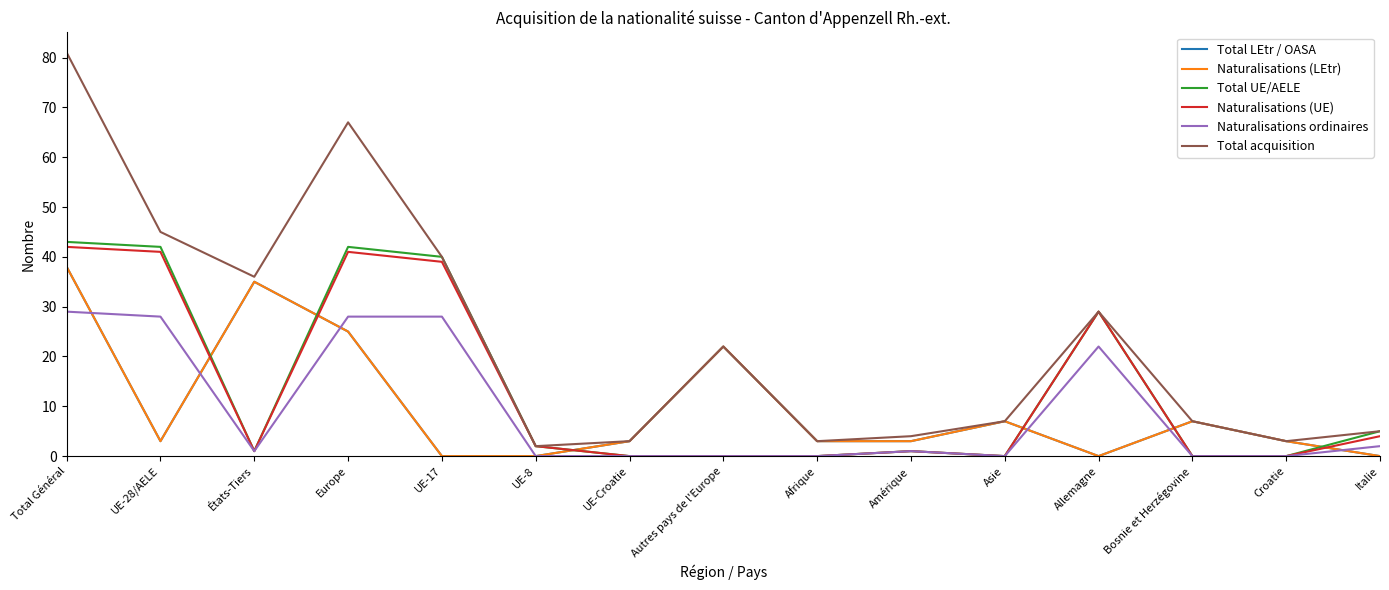

Does the chart have visible grid lines?

No